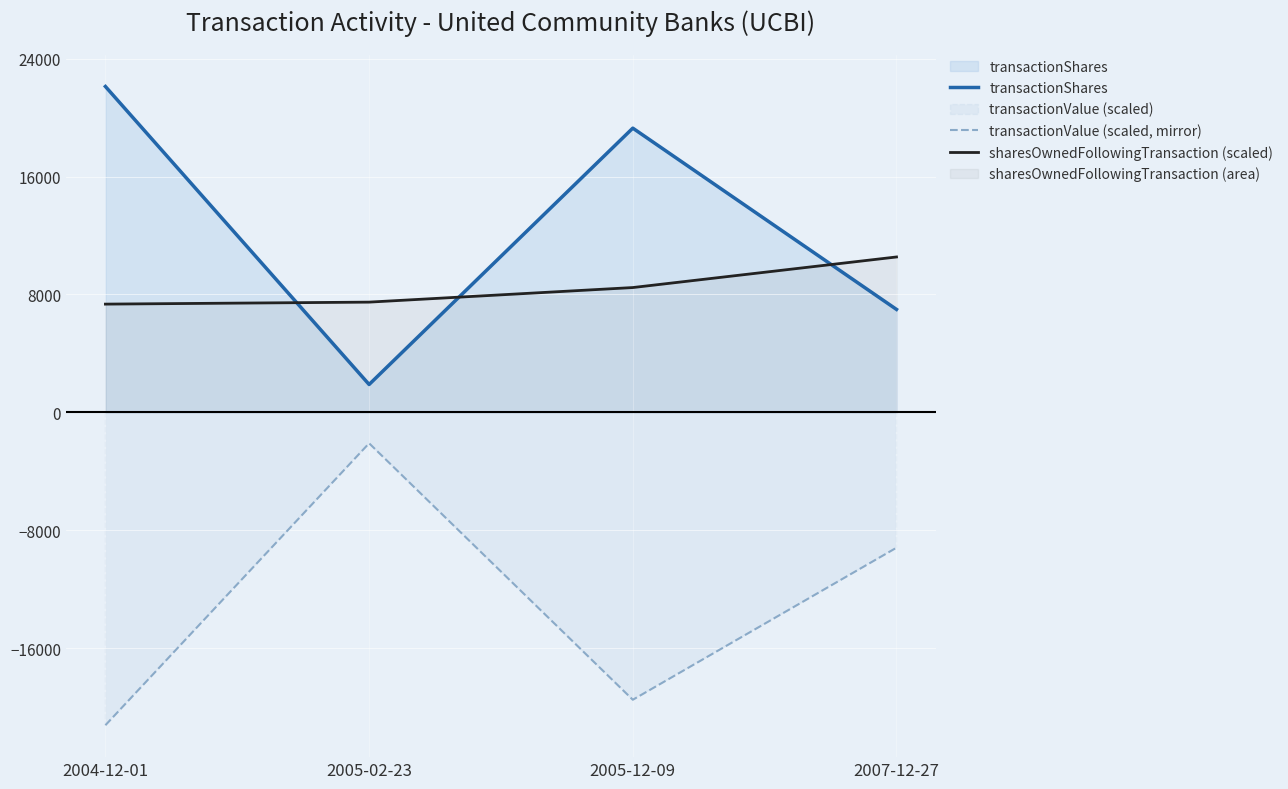

Between 2004-12-01 and 2007-12-27, which is larger?

2004-12-01